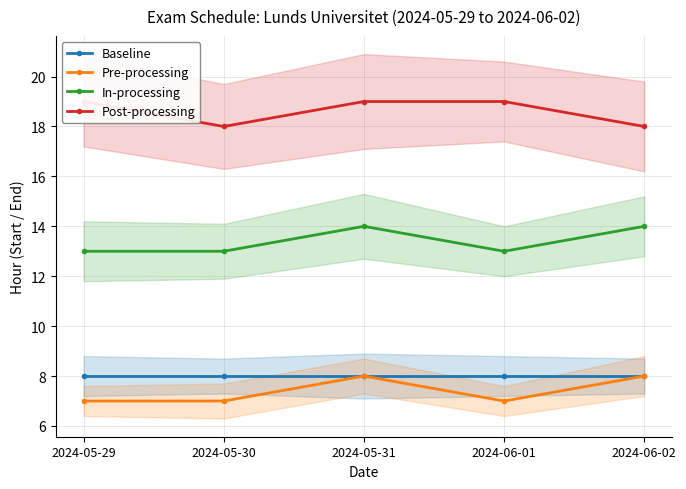

At 2024-06-02, list the series in order from largest to smallest.

Post-processing, In-processing, Baseline, Pre-processing